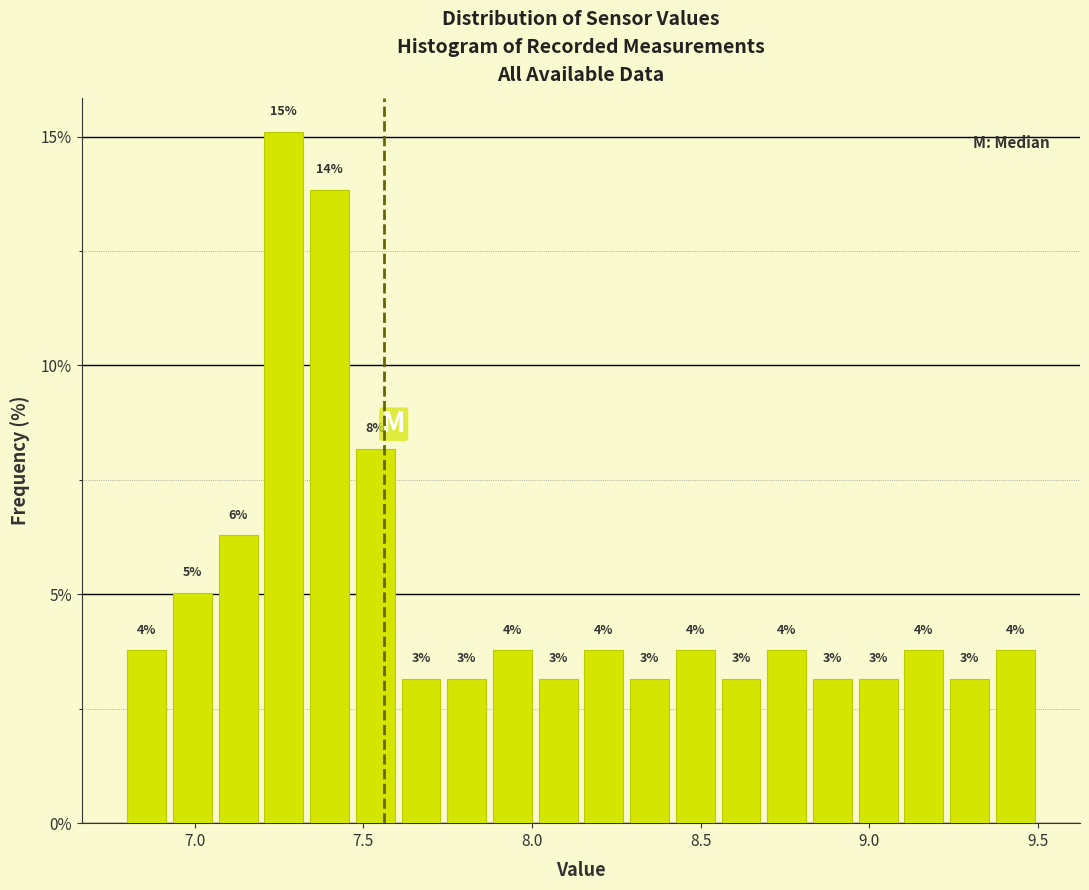

Around what value on the x-axis is the tallest bar? Give the approximate position of its centre, as read against the axis.

7.25